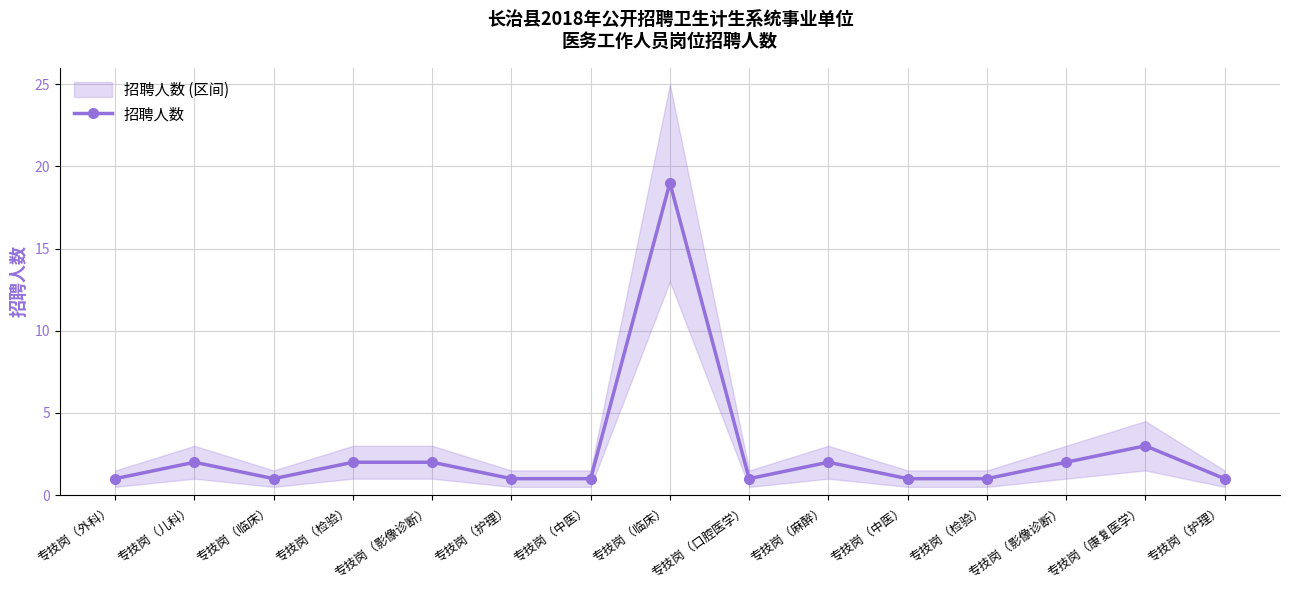

What is the smallest value displayed?

1